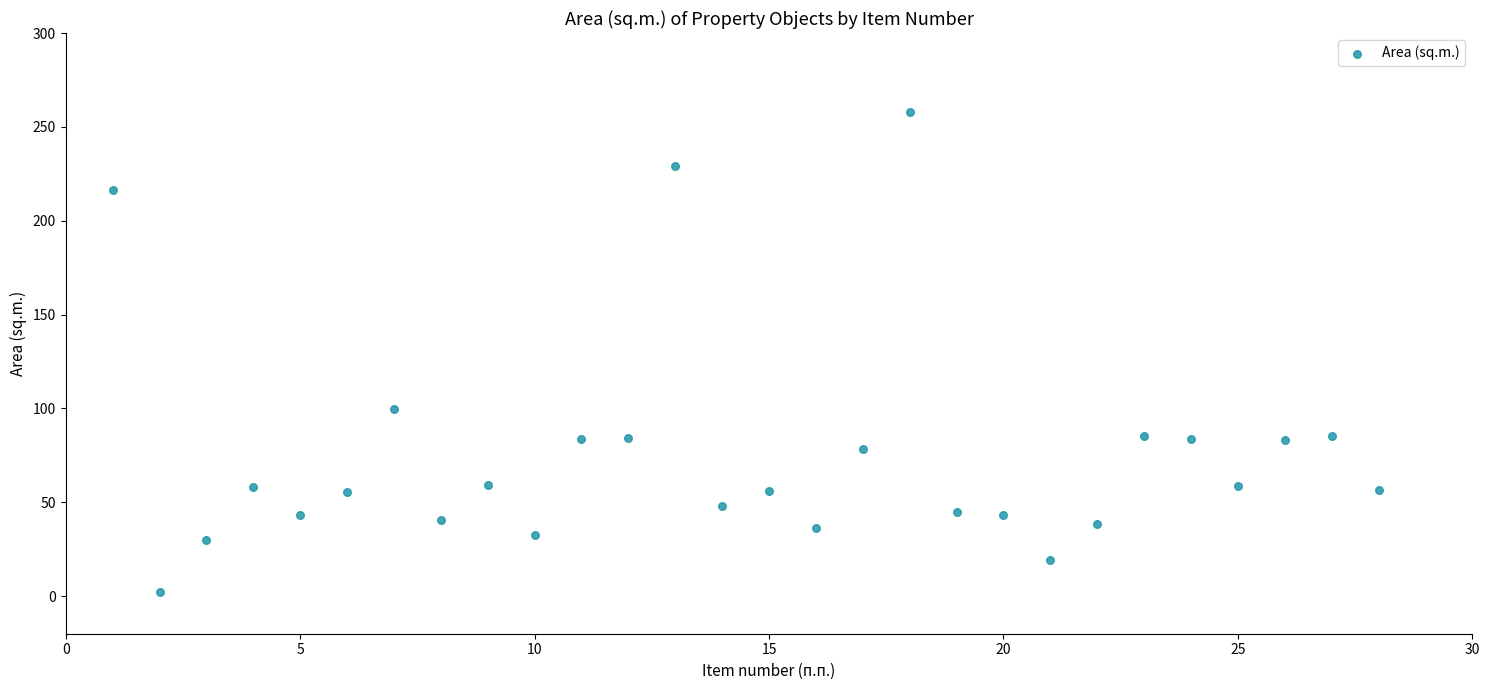

What is the range of Y values (max minus min)?

255.9